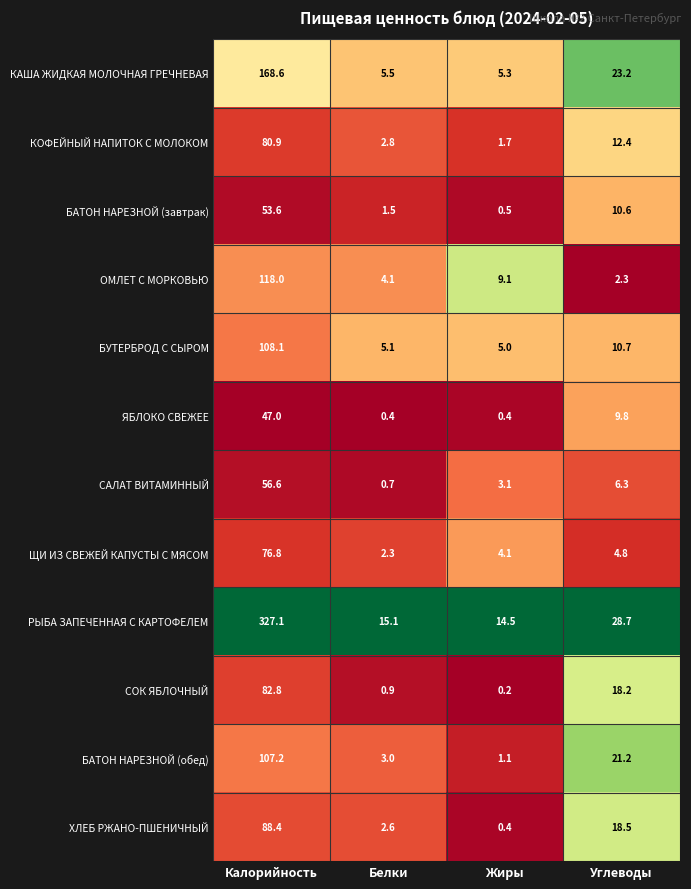

List the series in order of their peak value, lowest first.

ЯБЛОКО СВЕЖЕЕ, БАТОН НАРЕЗНОЙ (завтрак), САЛАТ ВИТАМИННЫЙ, ЩИ ИЗ СВЕЖЕЙ КАПУСТЫ С МЯСОМ, КОФЕЙНЫЙ НАПИТОК С МОЛОКОМ, СОК ЯБЛОЧНЫЙ, ХЛЕБ РЖАНО-ПШЕНИЧНЫЙ, БАТОН НАРЕЗНОЙ (обед), БУТЕРБРОД С СЫРОМ, ОМЛЕТ С МОРКОВЬЮ, КАША ЖИДКАЯ МОЛОЧНАЯ ГРЕЧНЕВАЯ, РЫБА ЗАПЕЧЕННАЯ С КАРТОФЕЛЕМ